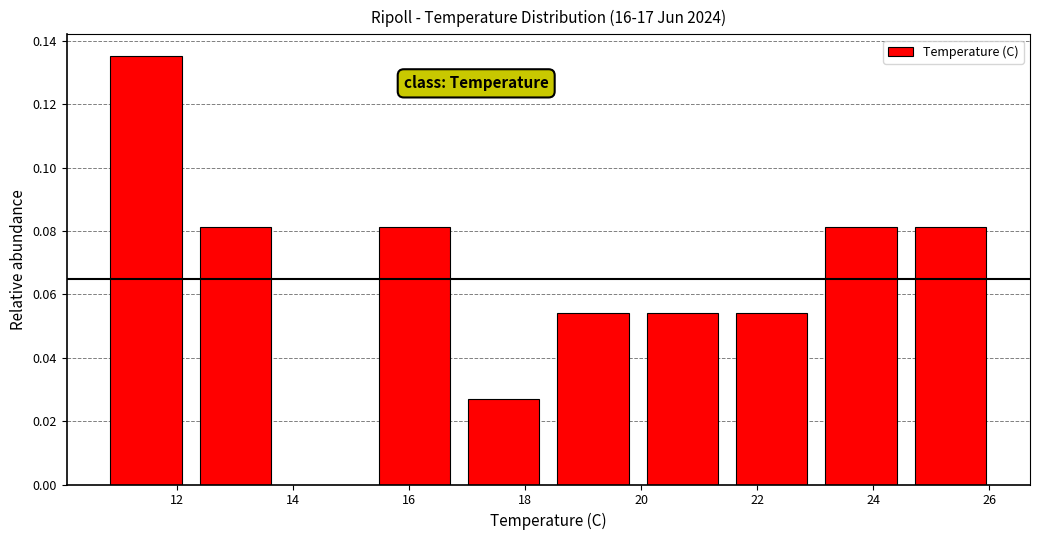

Reading left to right, list every bar in this chart as the range it spans on the x-axis followed by its height. Neither the bar edges nor the heights are printed on the chart, so give them approximately, as read against the axes.

10.70 to 12.24: 0.136
12.24 to 13.78: 0.082
13.78 to 15.32: 0
15.32 to 16.86: 0.082
16.86 to 18.40: 0.028
18.40 to 19.94: 0.054
19.94 to 21.48: 0.054
21.48 to 23.02: 0.054
23.02 to 24.56: 0.082
24.56 to 26.10: 0.082